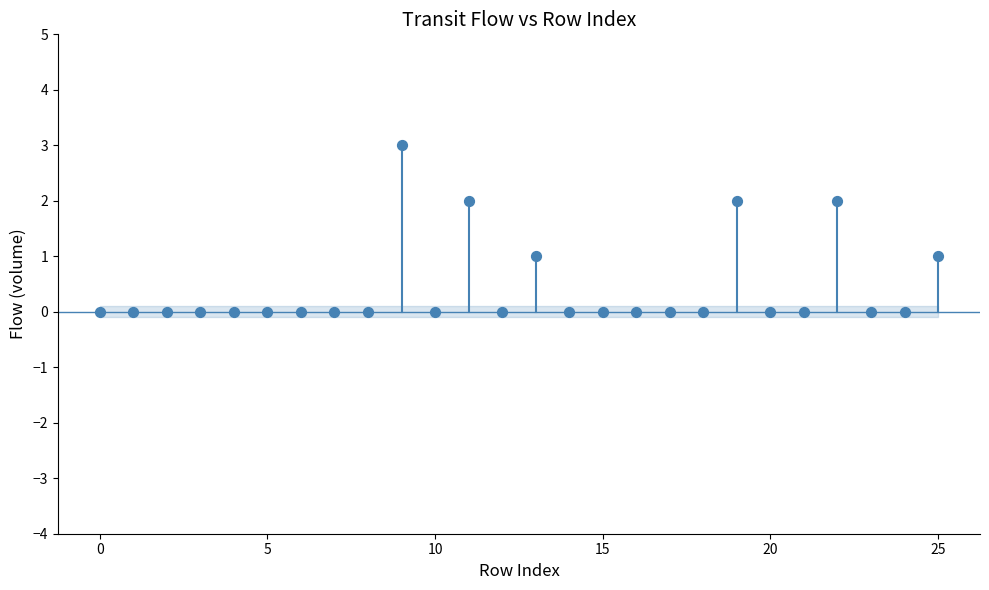

What is the range of Y values (max minus min)?

3